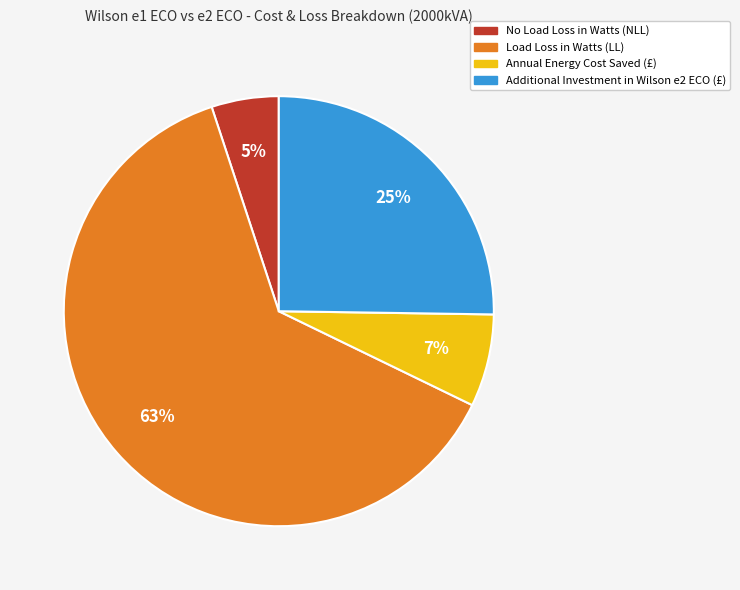

Approximately how many times larger is the value at No Load Loss in Watts (NLL) compared to Annual Energy Cost Saved (£)?

0.7